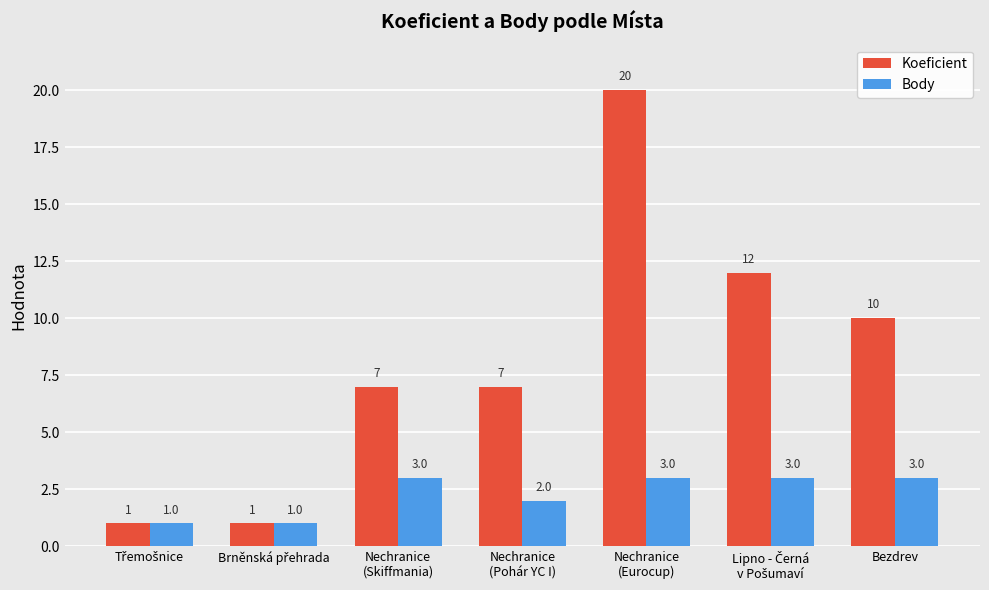

At which category is the sum across all series the highest?

Nechranice
(Eurocup)